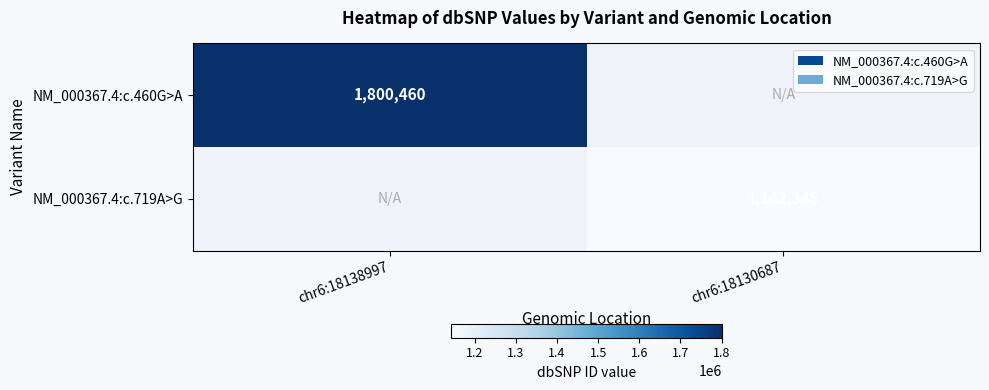

The value of NM_000367.4:c.460G>A at chr6:18138997 is 3173793. True or false?

False